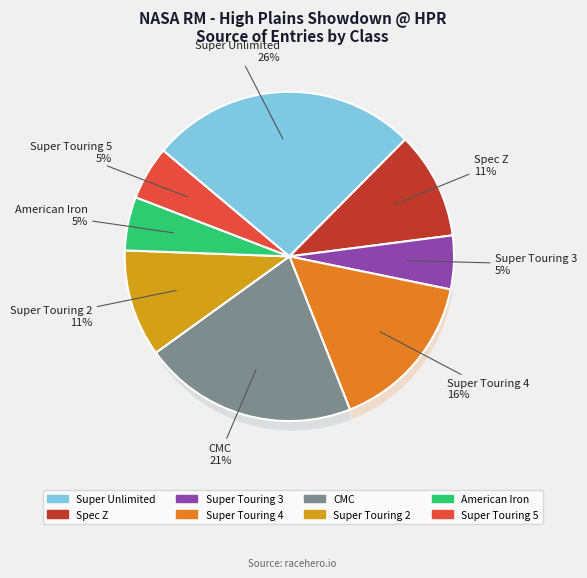

To the nearest percent, what percentage of the pie is Spec Z?

11%